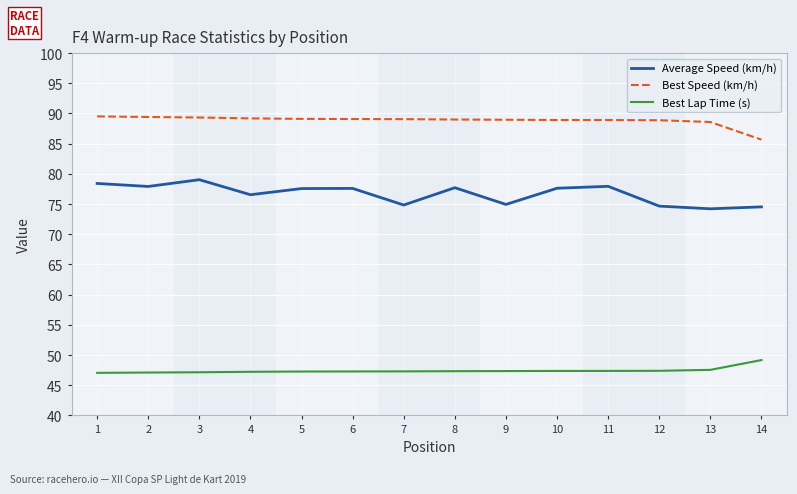

Is it true that Average Speed (km/h) equals 78.4 at 1?

True